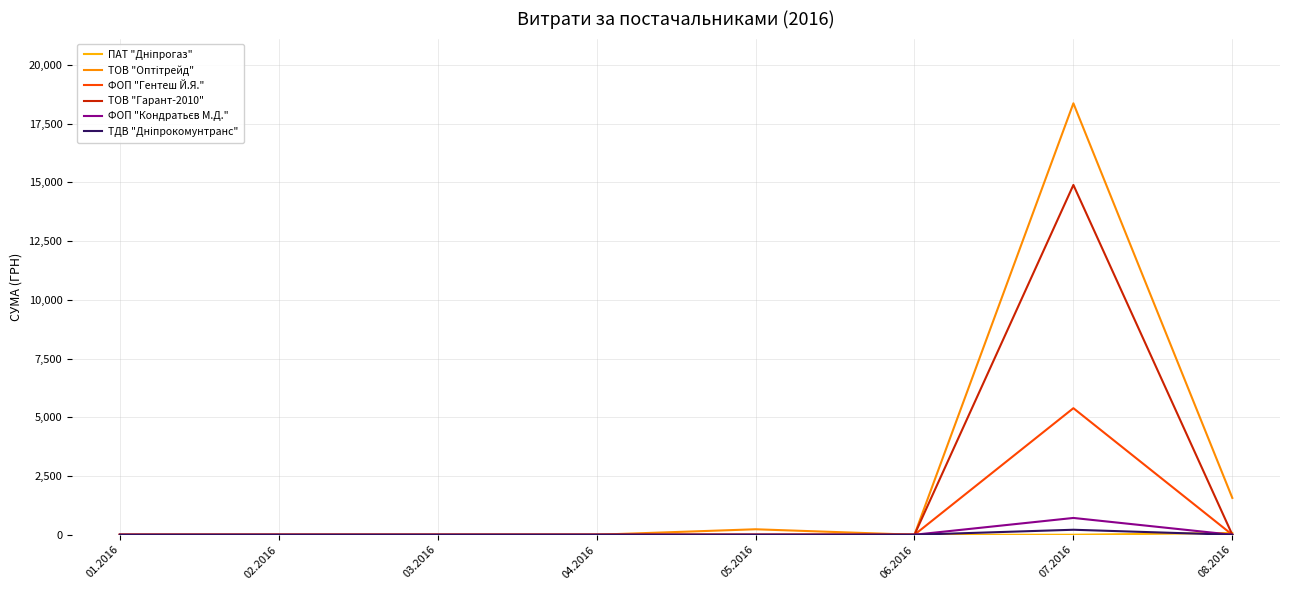

True or false: ТДВ "Дніпрокомунтранс" and ФОП "Кондратьєв М.Д." intersect in this chart.

False